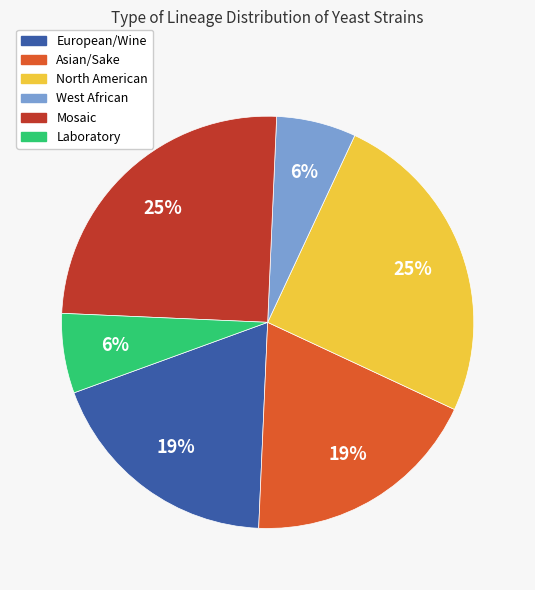

To the nearest percent, what percentage of the pie is North American?

25%